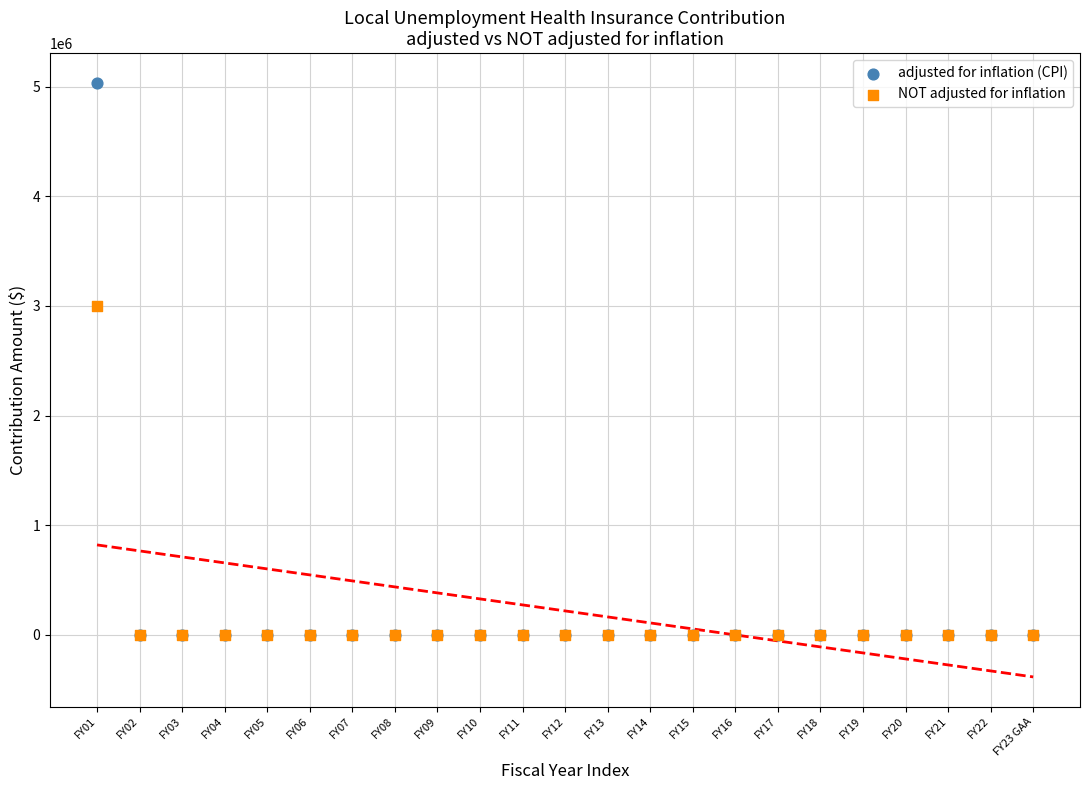

What are all the series names shown in the legend?

adjusted for inflation (CPI), NOT adjusted for inflation